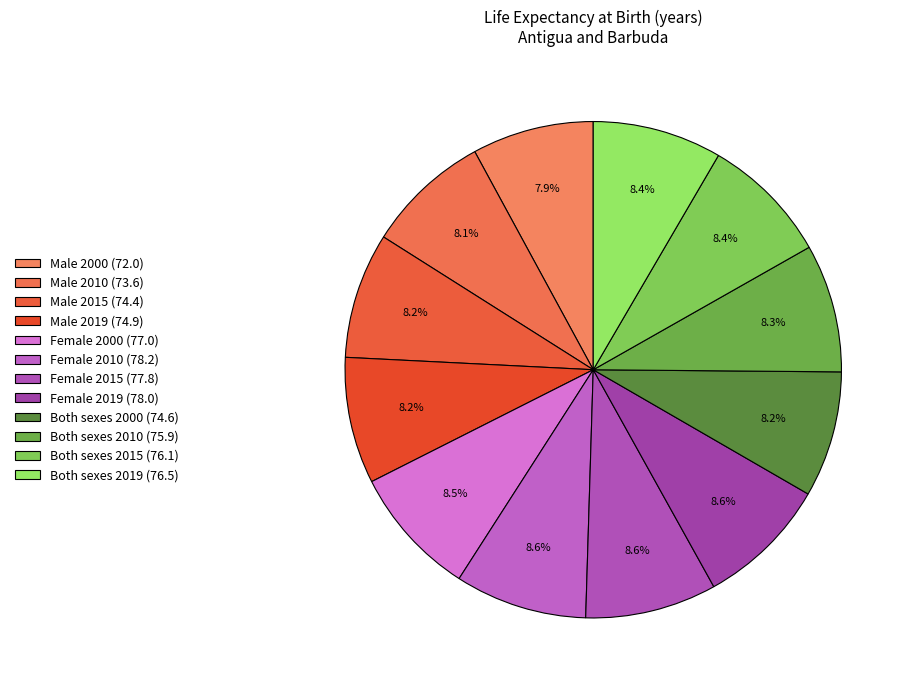

How many slices are in this pie chart?

12